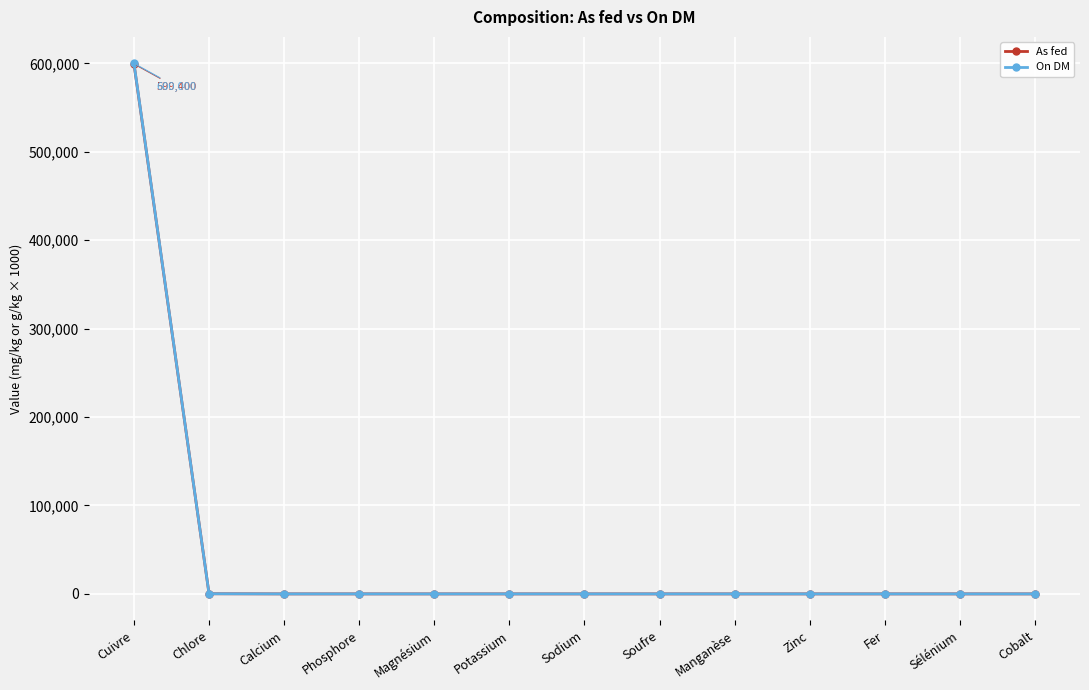

What position from the right is Sélénium?

2